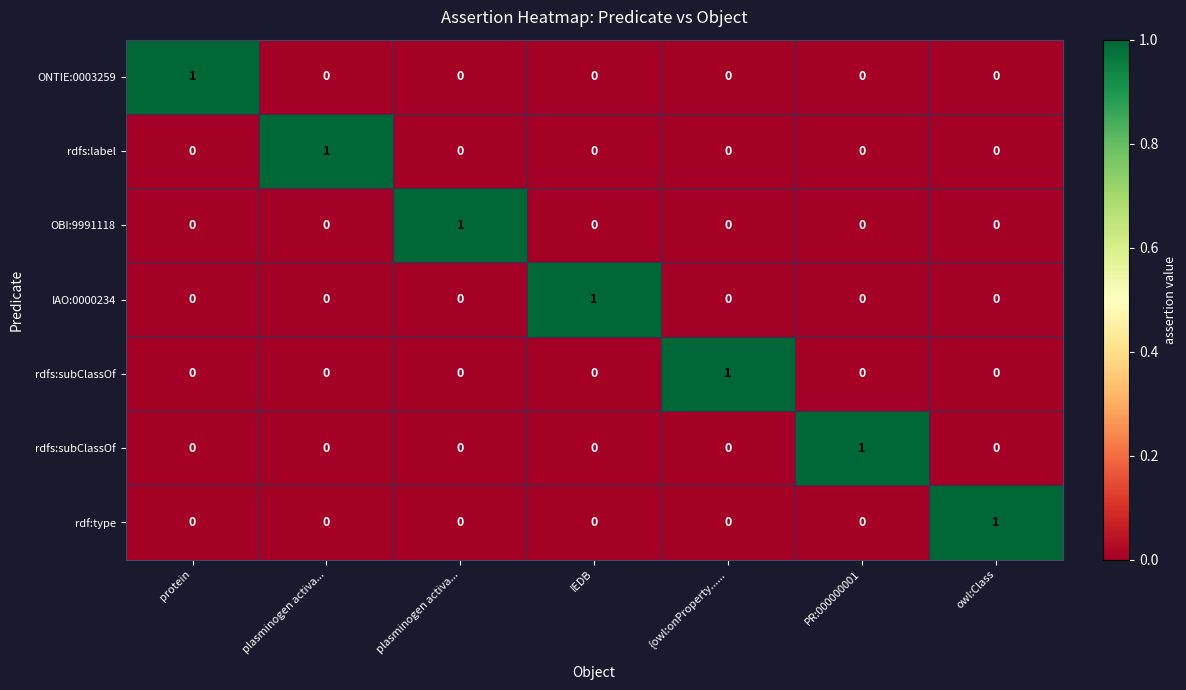

At which category is the sum across all series the highest?

protein